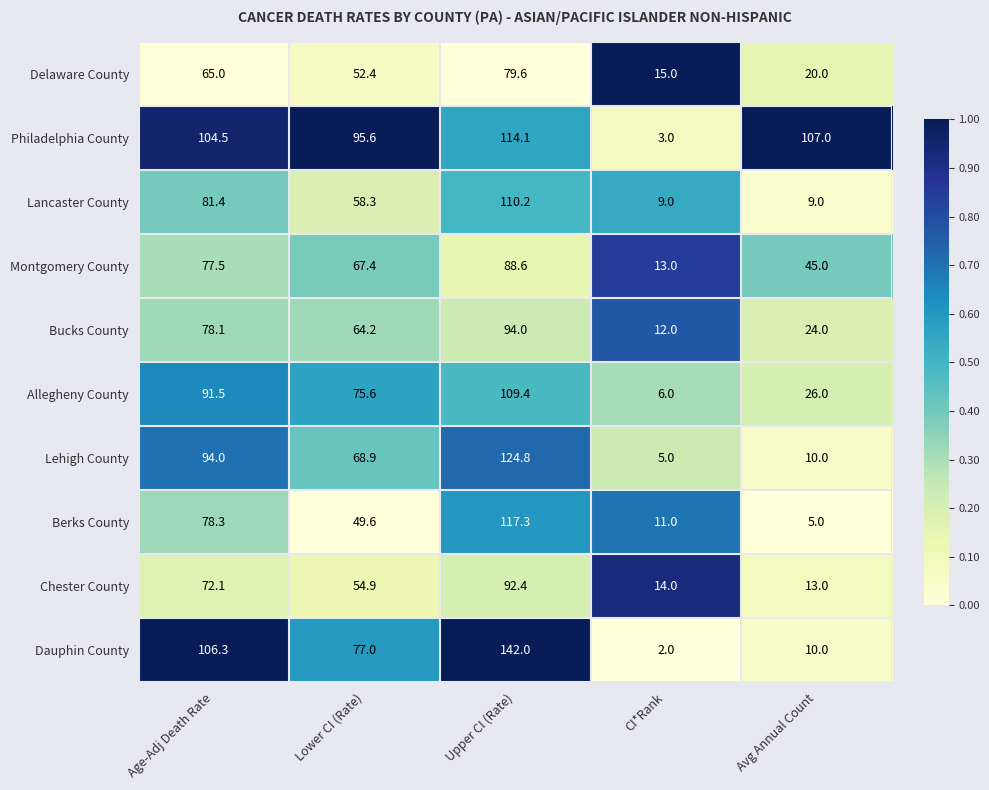

Which series has the largest range (max minus min)?

Dauphin County